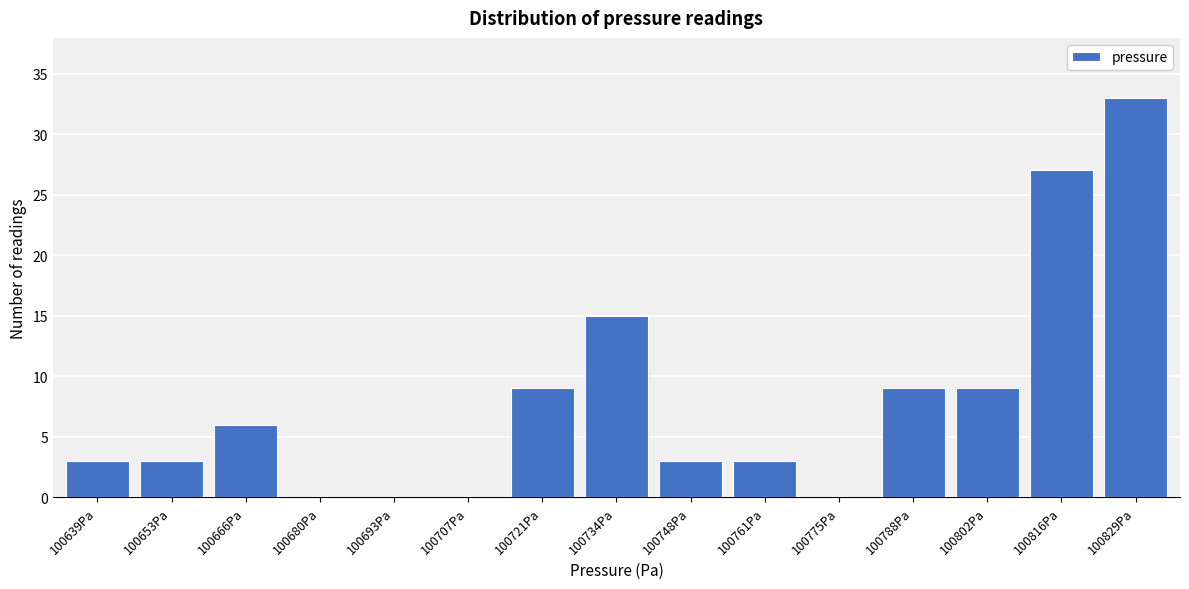

Reading left to right, what are all the values shown in this chart?

100639Pa=3	100653Pa=3	100666Pa=6	100680Pa=0	100693Pa=0	100707Pa=0	100721Pa=9	100734Pa=15	100748Pa=3	100761Pa=3	100775Pa=0	100788Pa=9	100802Pa=9	100816Pa=27	100829Pa=33